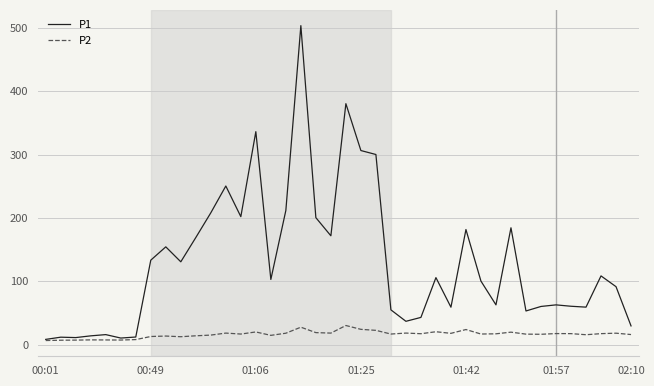

How many lines are shown in the chart?

2